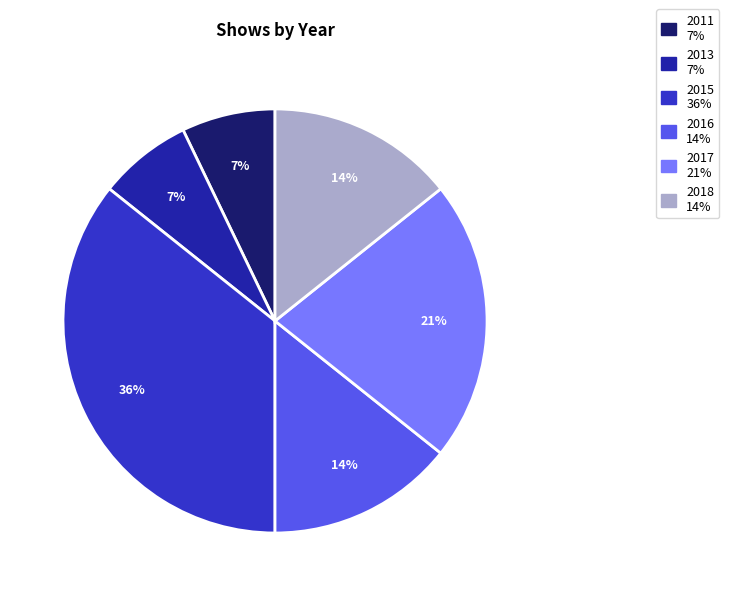

Is there a majority slice in this chart?

No